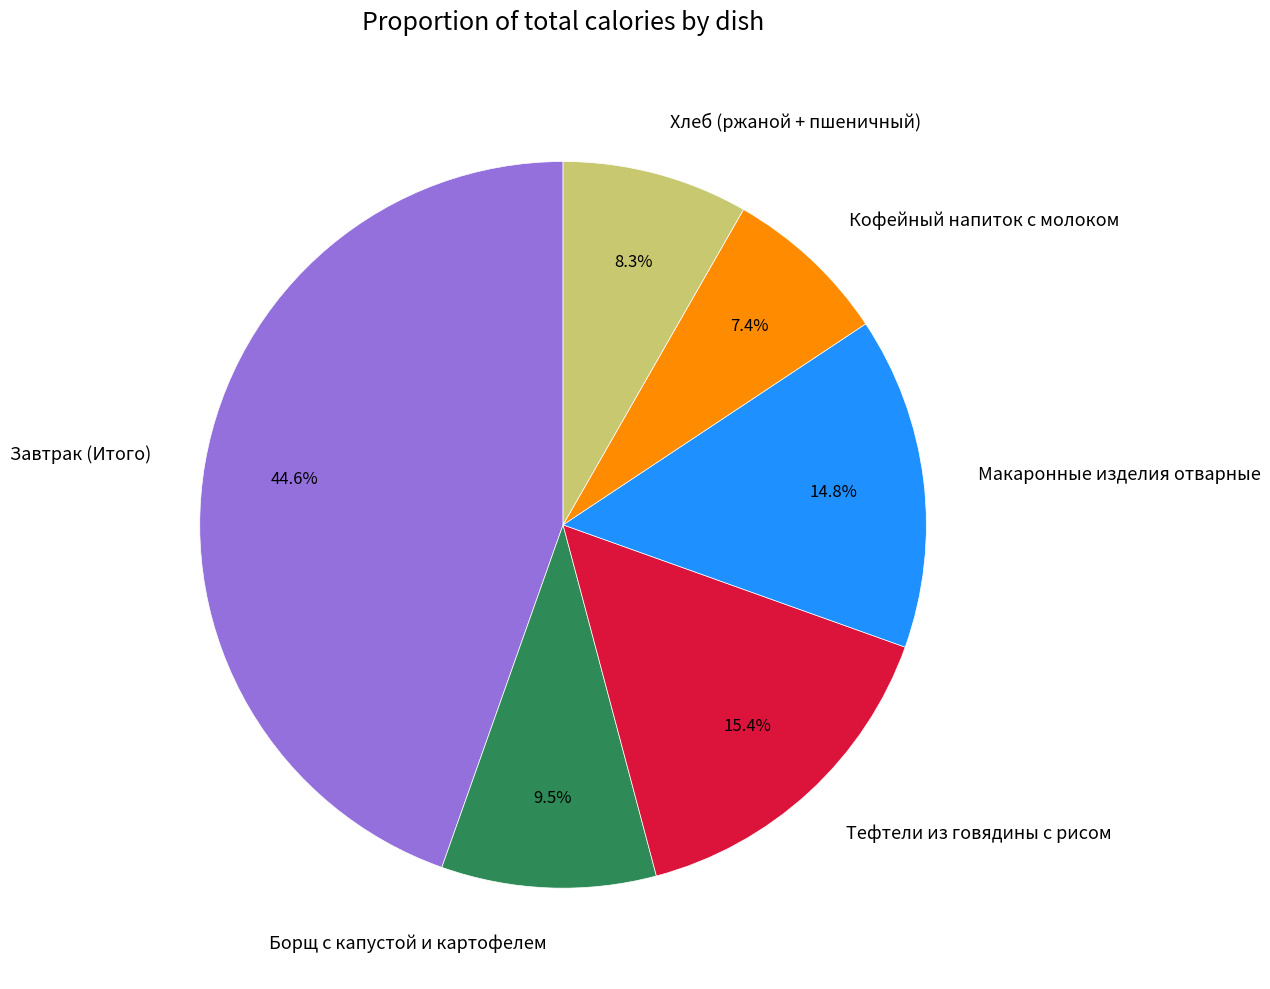

Rank the categories by value from highest to lowest.

Завтрак (Итого), Тефтели из говядины с рисом, Макаронные изделия отварные, Борщ с капустой и картофелем, Хлеб (ржаной + пшеничный), Кофейный напиток с молоком